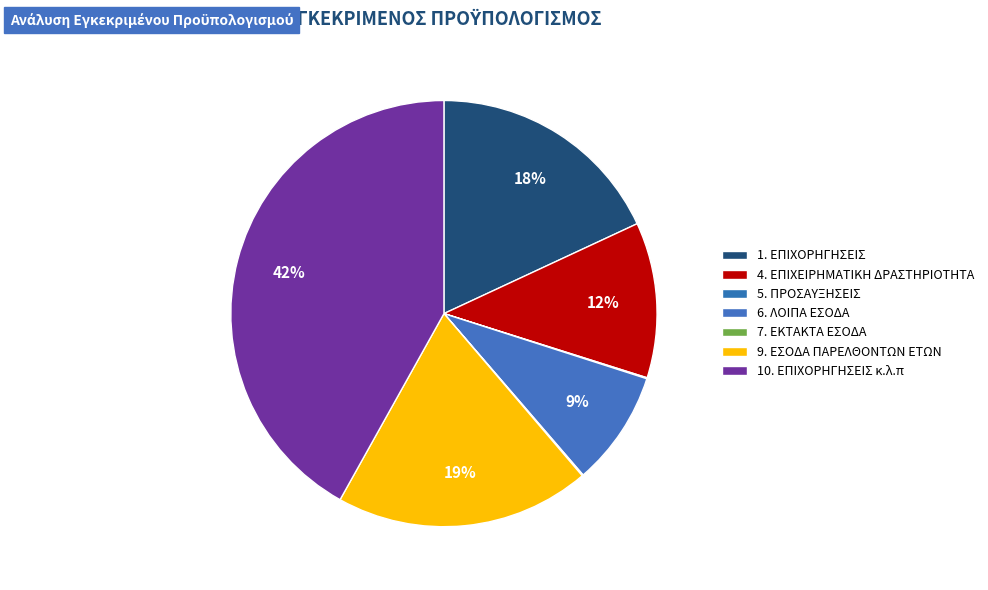

Which category has the biggest portion of the pie?

10. ΕΣΟΔΑ ΑΠΟ ΕΠΙΧΟΡΗΓΗΣΕΙΣ κ.λ.π